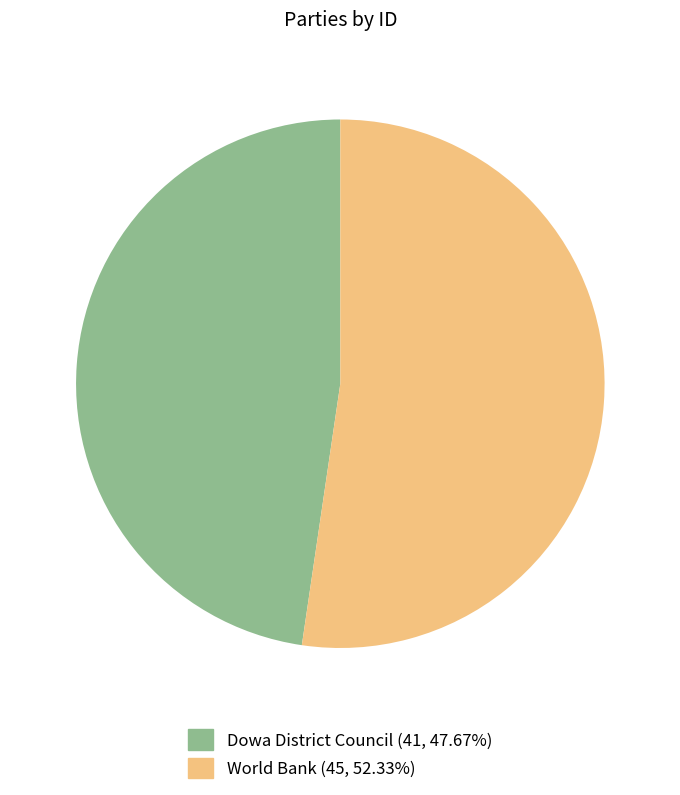

Which has a higher value, World Bank or Dowa District Council?

World Bank